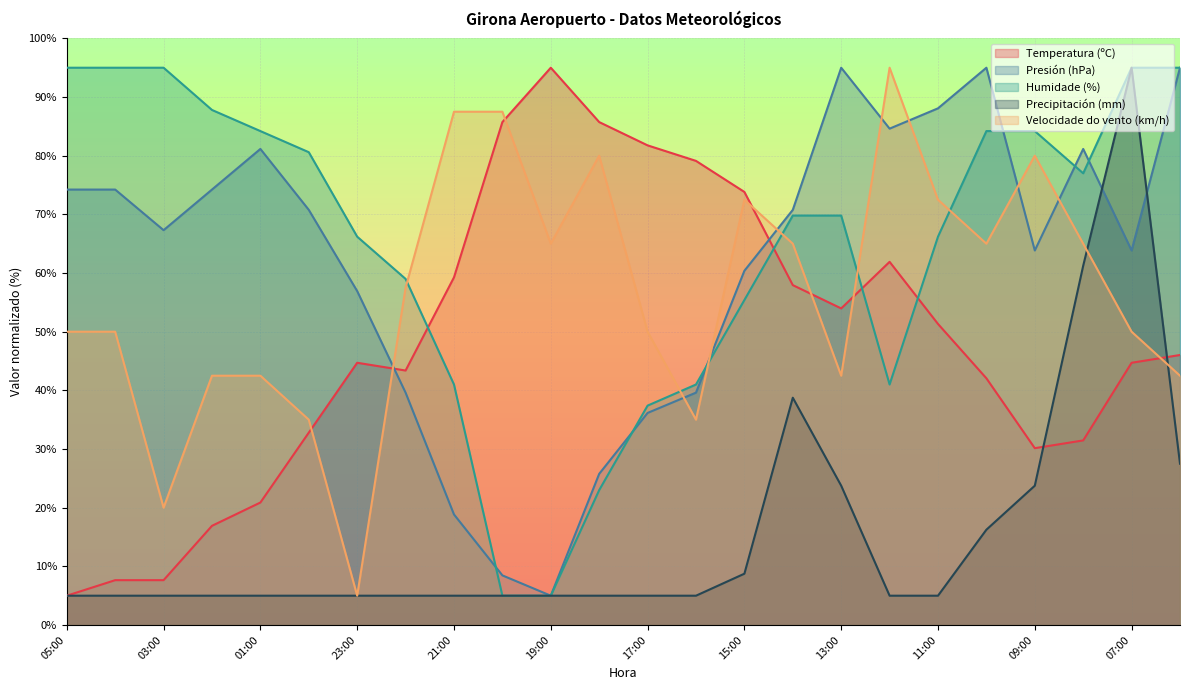

Is the value of Presión (hPa) at 21:00 greater than the value of Precipitación (mm) at 04:00?

Yes